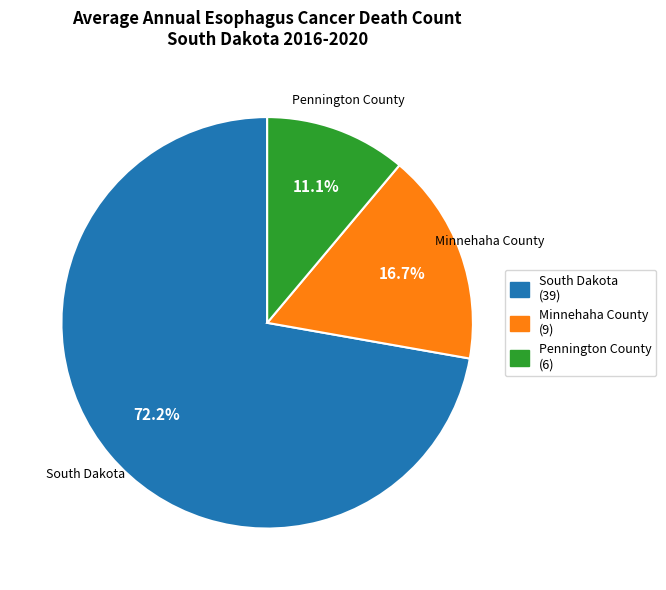

Approximately how many times larger is the value at South Dakota compared to Minnehaha County?

4.3